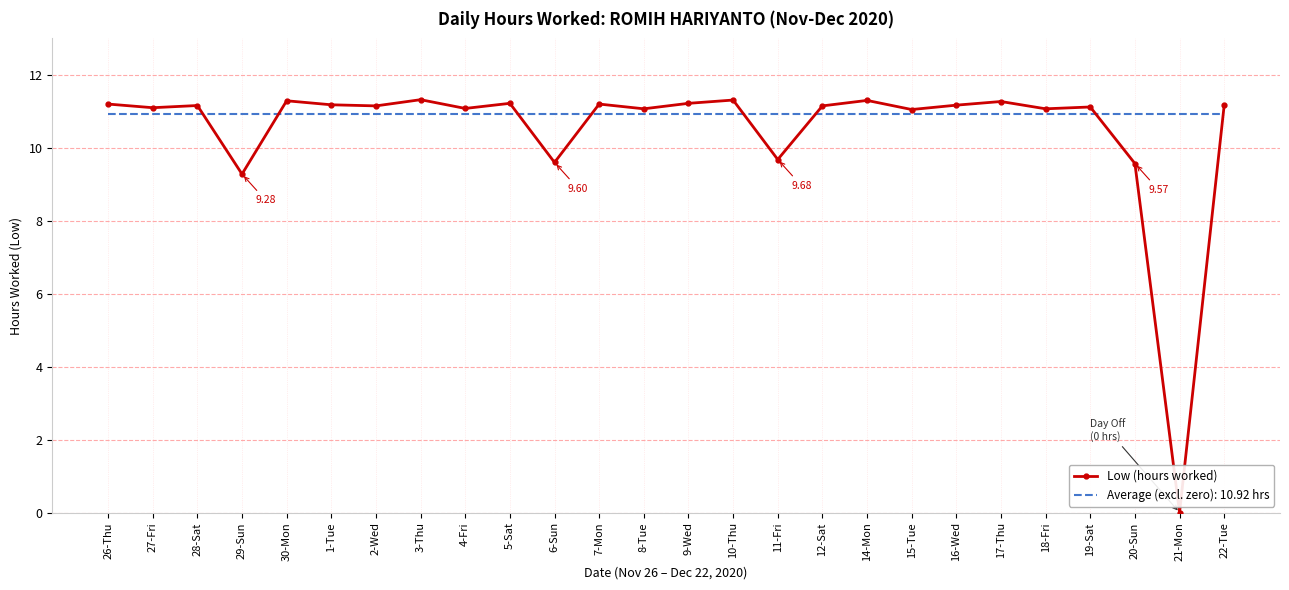

Is the value of Average (excl. zero): 10.92 hrs at 5-Sat greater than the value of Low (hours worked) at 3-Thu?

No